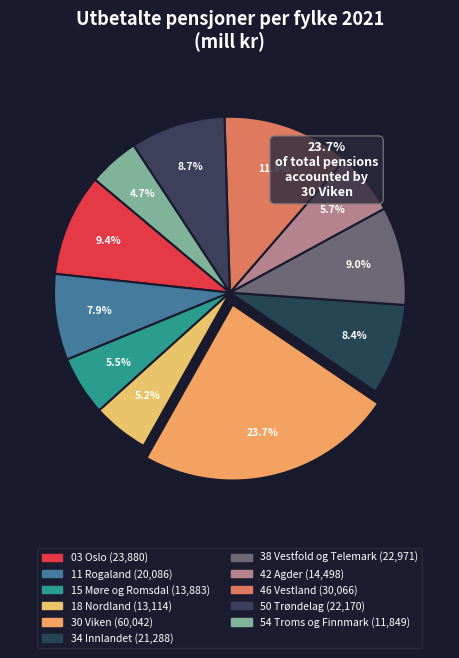

How many slices are in this pie chart?

11